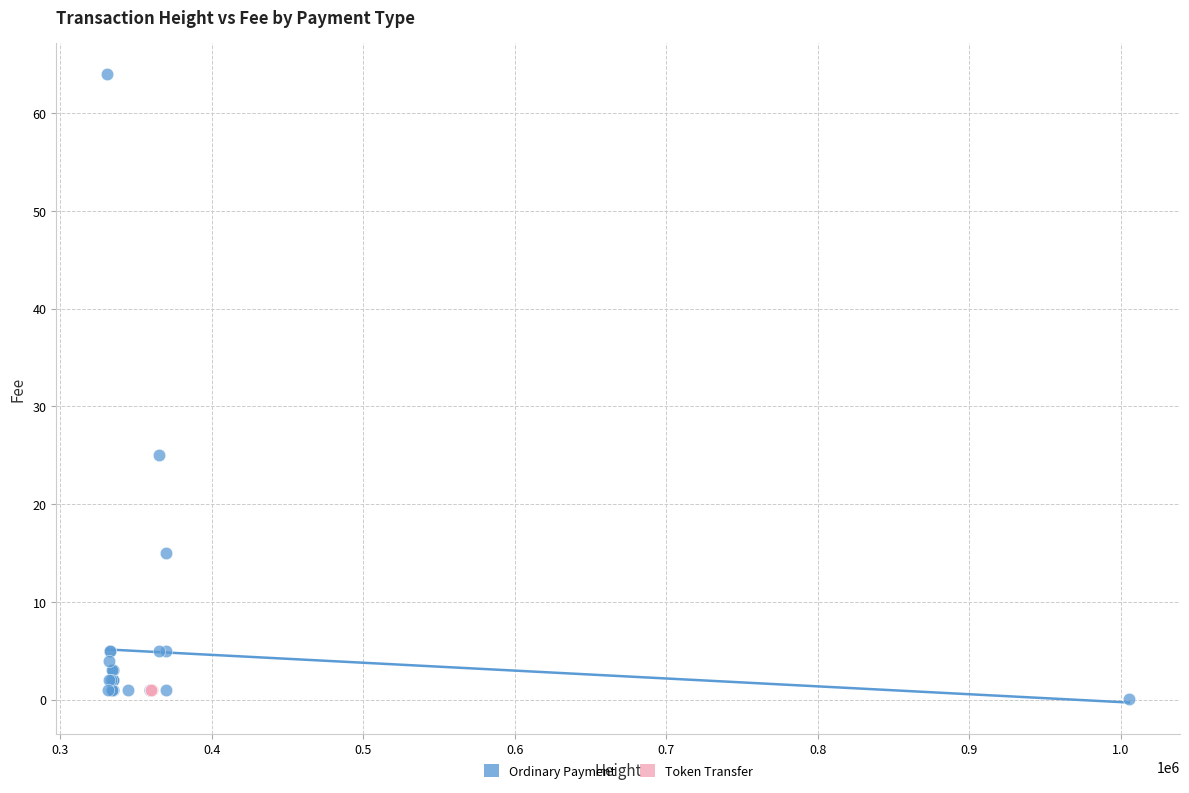

Which series contains the highest Y value?

Ordinary Payment